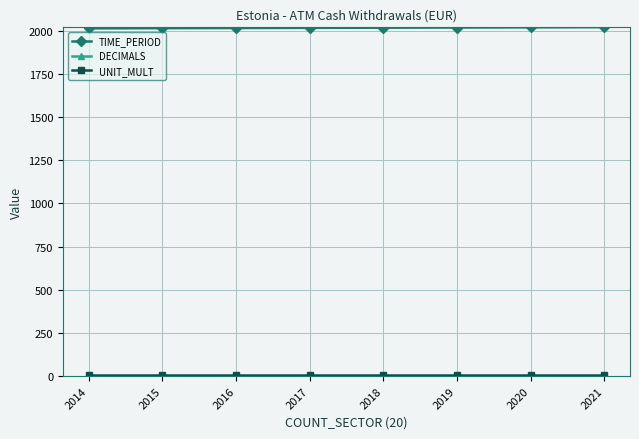

Which series has the largest total across all categories?

TIME_PERIOD